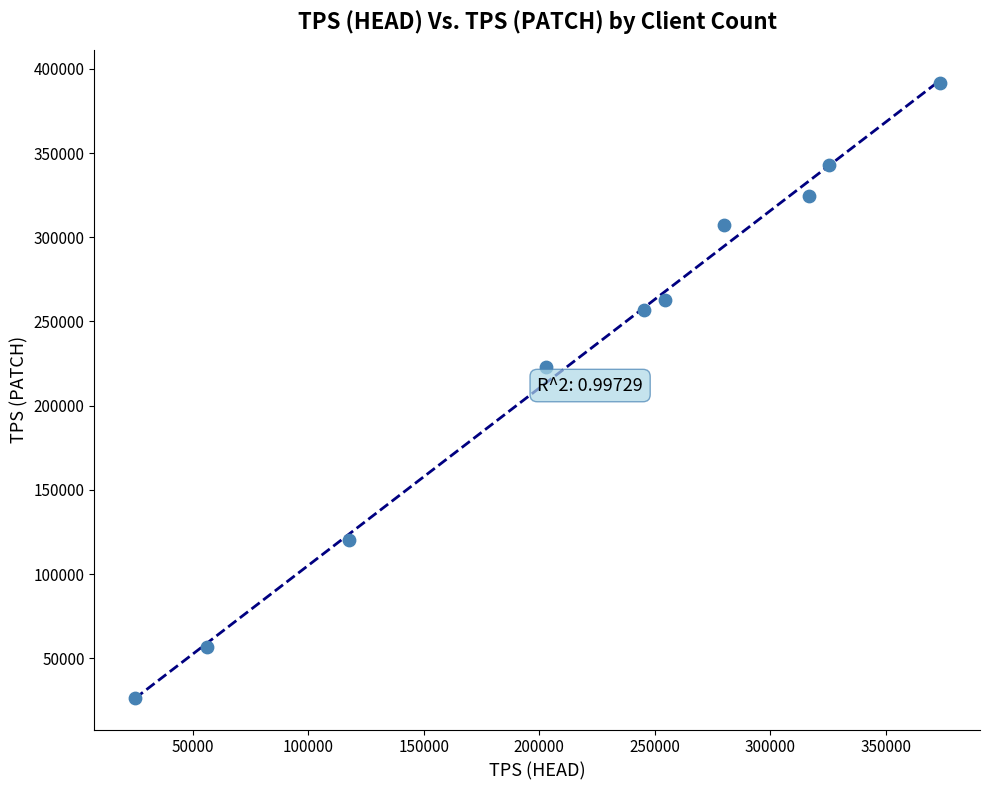

What Y value in the scatter plot is closest to 208980?

222947